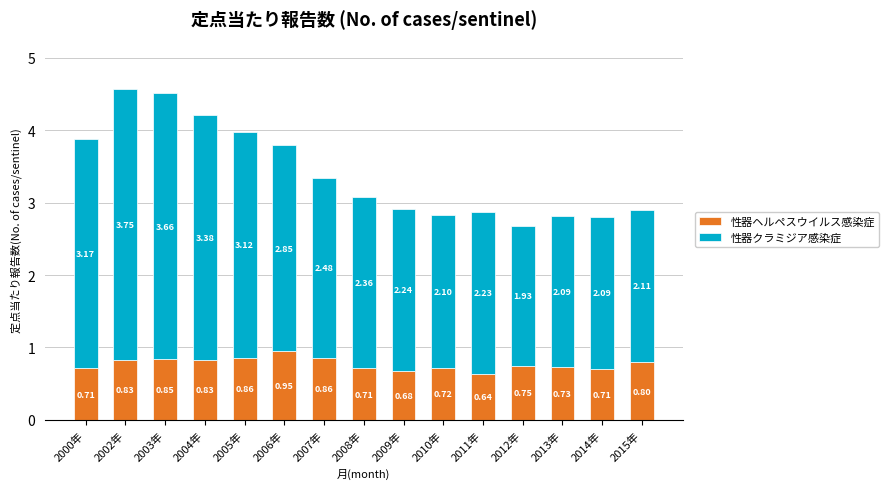

What is the sum of the 性器ヘルペスウイルス感染症 values at 2015年 and 2002年?

1.6